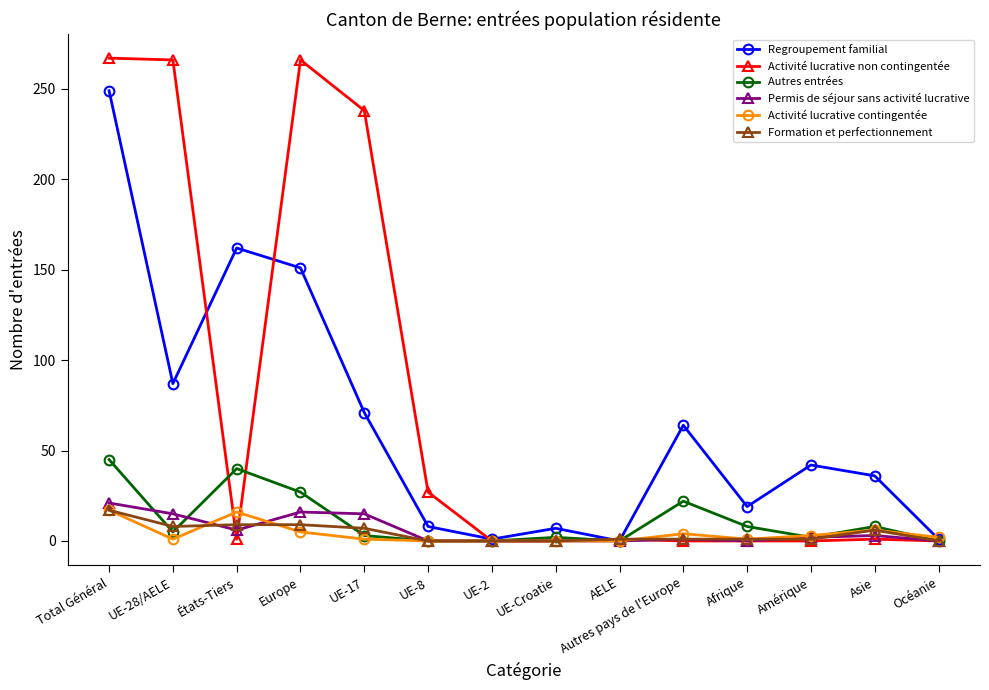

Which series has the largest total across all categories?

Activité lucrative non contingentée